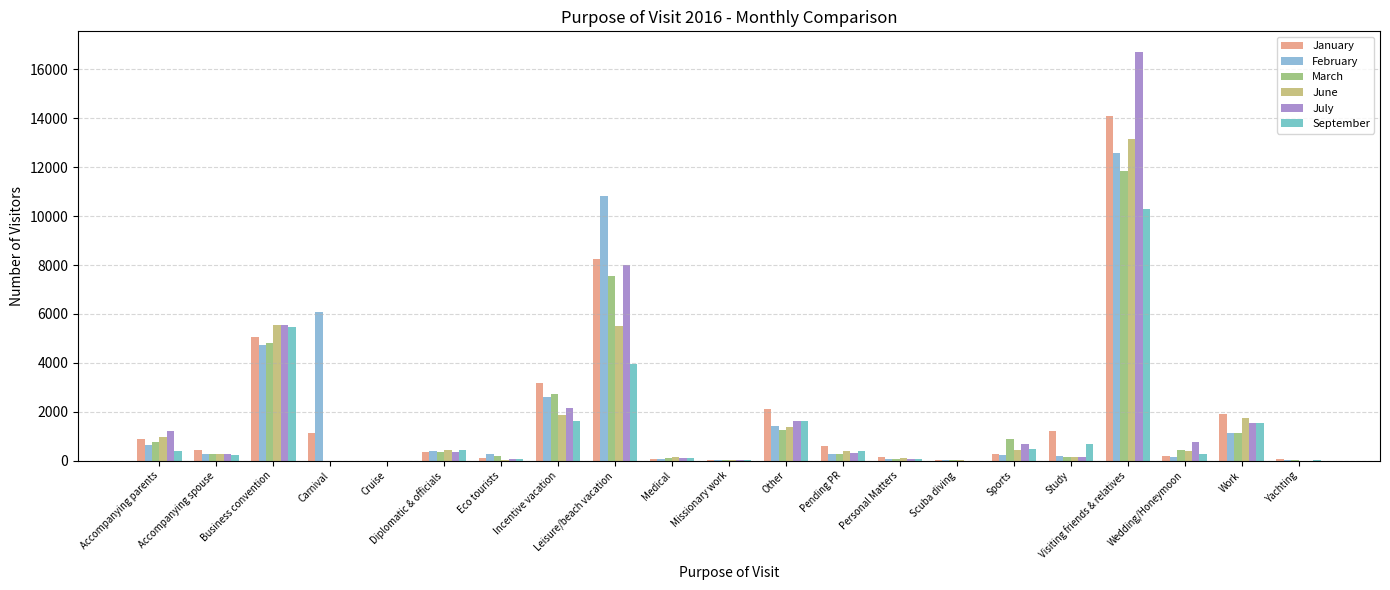

Count the number of categories in the chart.

21